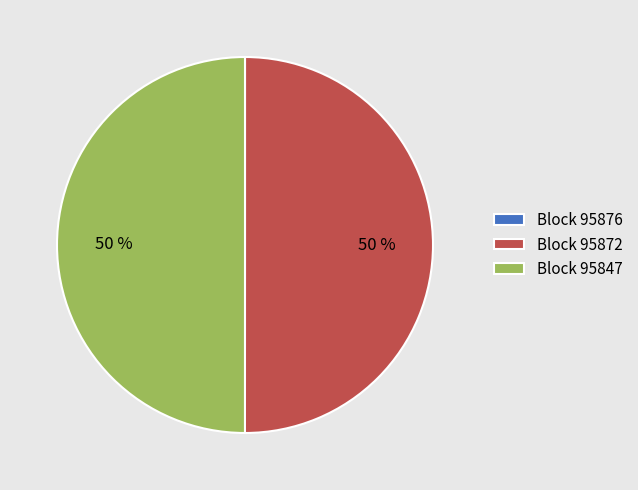

True or false: Block 95847 accounts for 50% of the total.

True